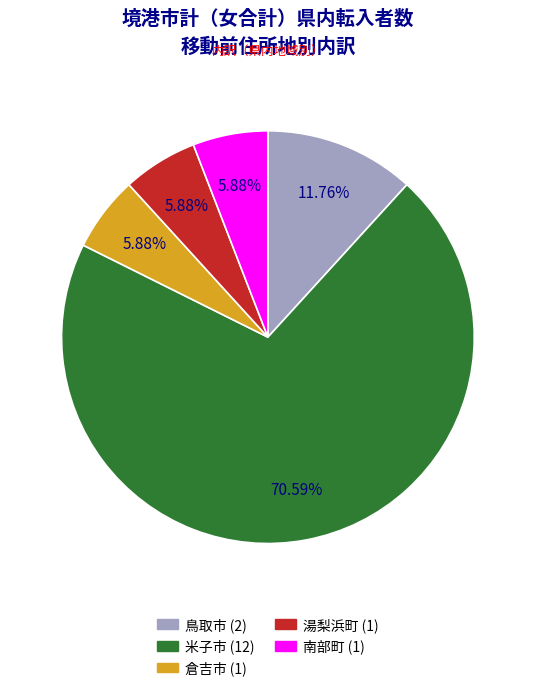

To the nearest percent, what is the difference between the largest and smallest slice percentages?

65%